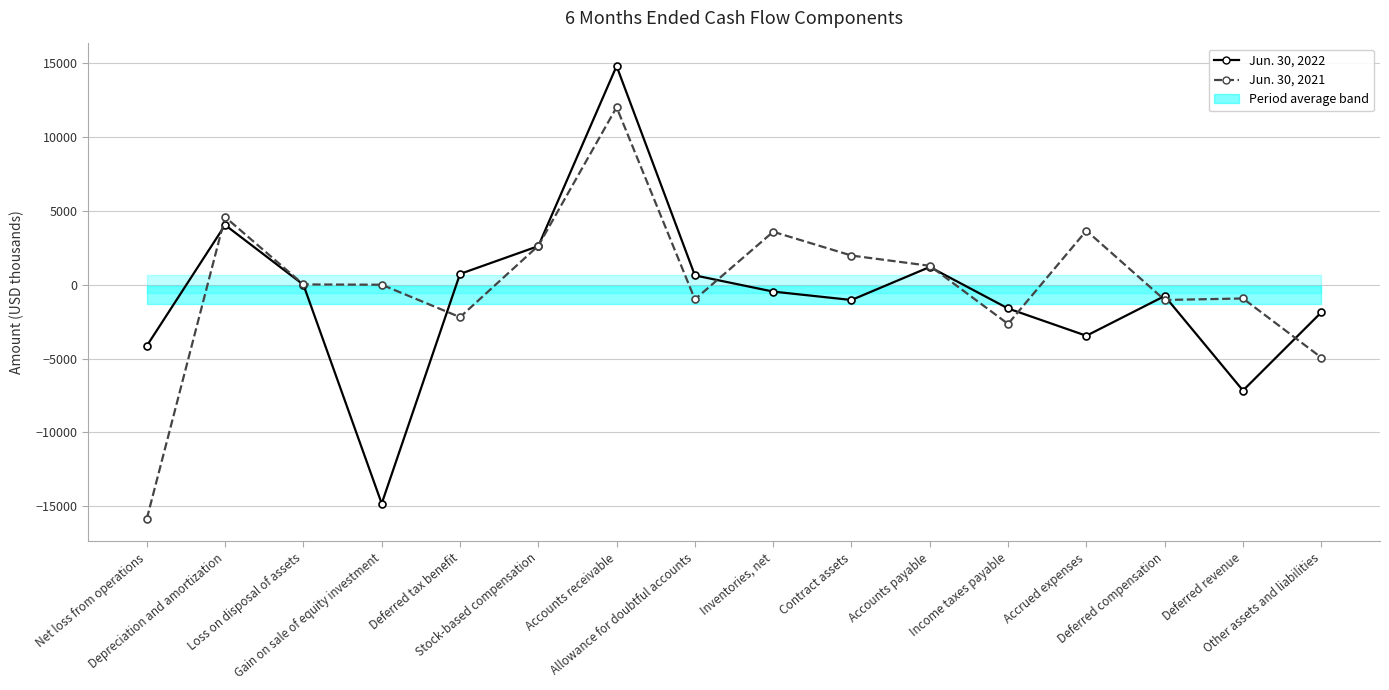

What position from the right is Contract assets?

7